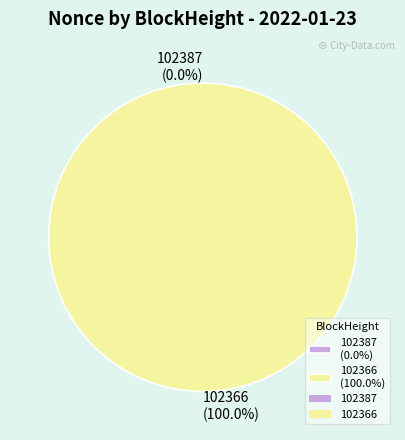

How many segments does this pie chart have?

2